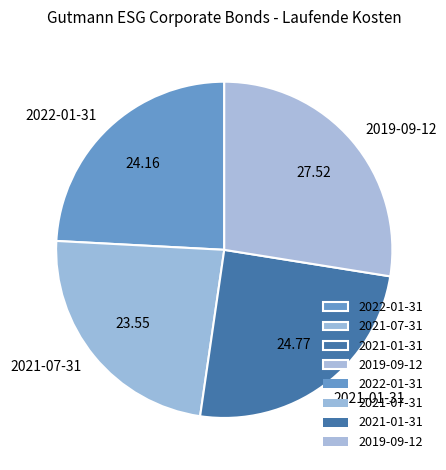

Does any single category account for the majority?

No